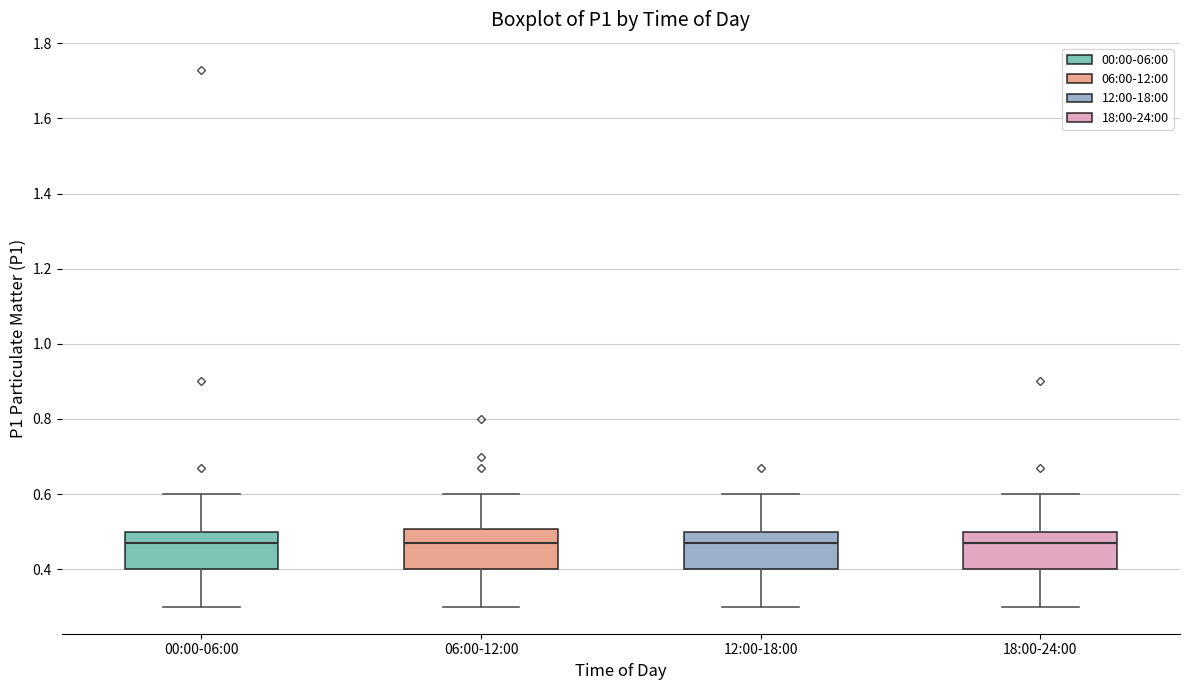

Reading left to right, transcribe this box plot: for each box, give where its median line is, the range the box spans, and where its two whiskers end, as read against the y-axis. The values are not printed on the chart, so give them approximately, as read against the axis.

00:00-06:00: median 0.48, box 0.40 to 0.50, whiskers 0.30 to 0.60
06:00-12:00: median 0.48, box 0.40 to 0.50, whiskers 0.30 to 0.60
12:00-18:00: median 0.48, box 0.40 to 0.50, whiskers 0.30 to 0.60
18:00-24:00: median 0.48, box 0.40 to 0.50, whiskers 0.30 to 0.60